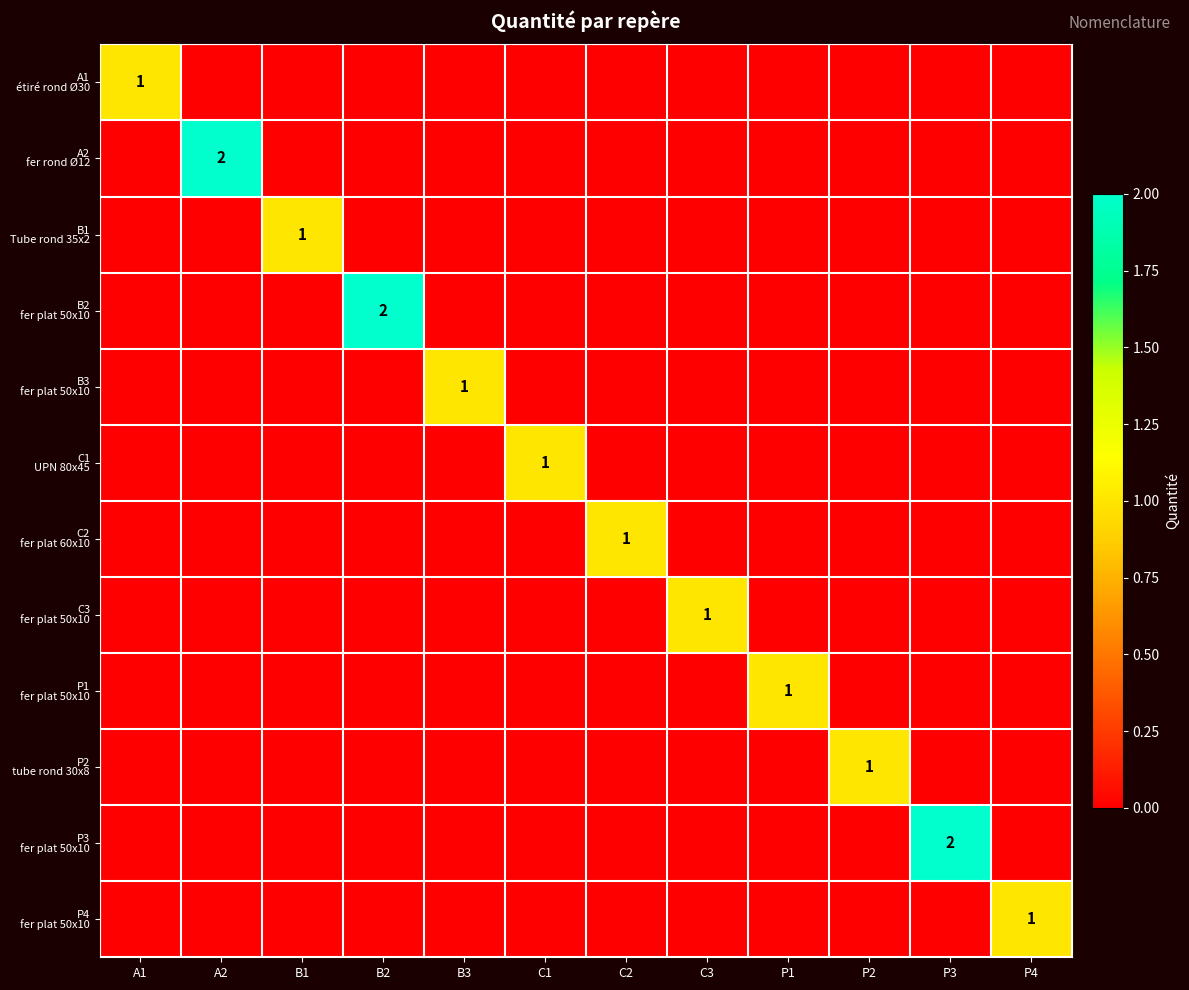

What is the difference between the maximum and minimum values in the C3 fer plat 50x10 series?

1